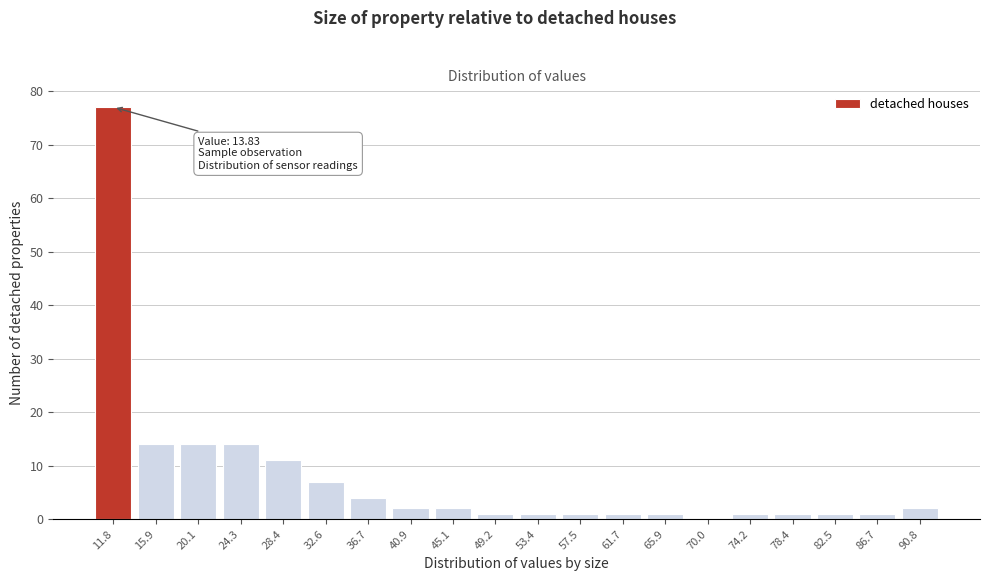

Reading right to left, what are all the values shown in this chart?

90.8=2	86.7=1	82.5=1	78.4=1	74.2=1	70.0=0	65.9=1	61.7=1	57.5=1	53.4=1	49.2=1	45.1=2	40.9=2	36.7=4	32.6=7	28.4=11	24.3=14	20.1=14	15.9=14	11.8=77